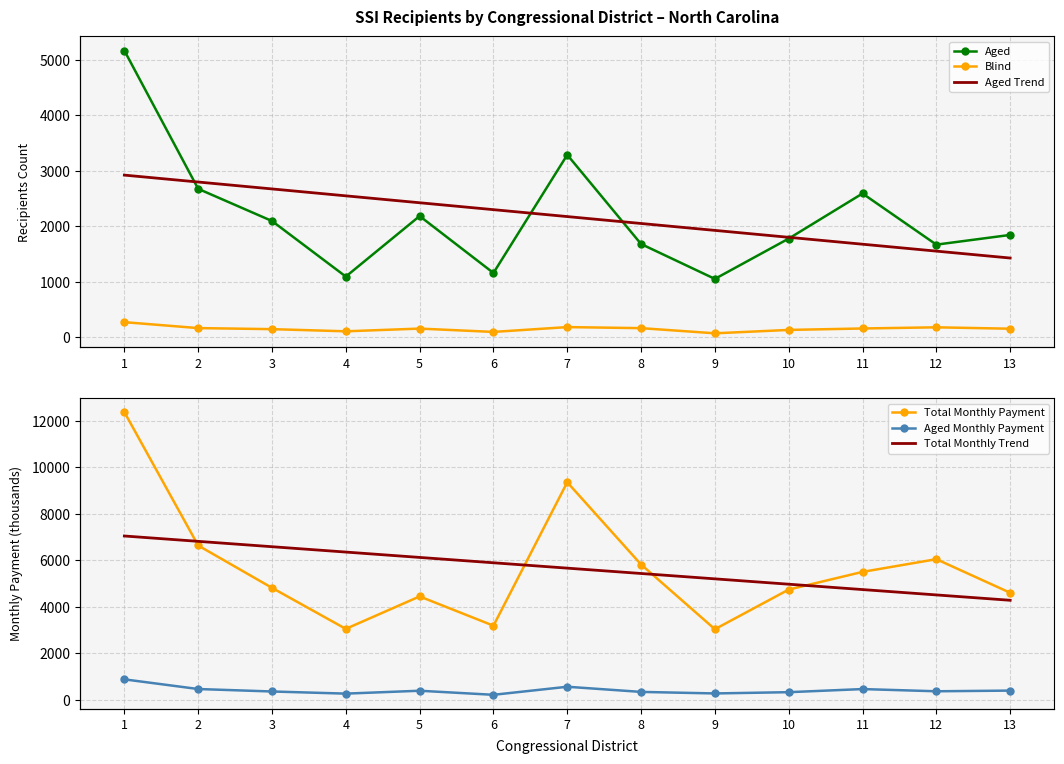

True or false: Aged Monthly Payment and Blind cross at least once.

False